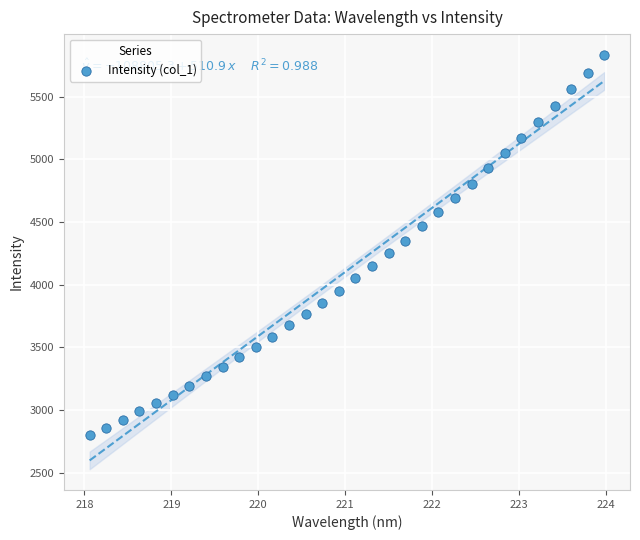

What is the range of Y values (max minus min)?

3031.8